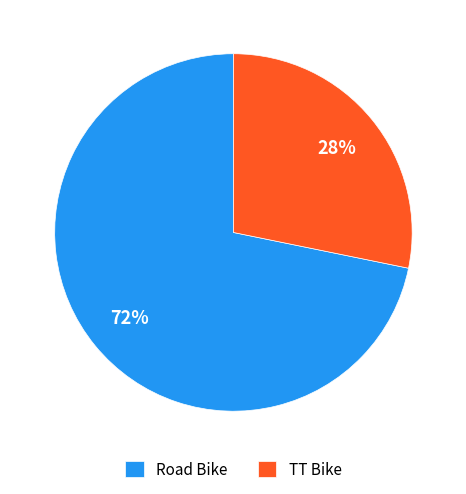

How many slices are in this pie chart?

2